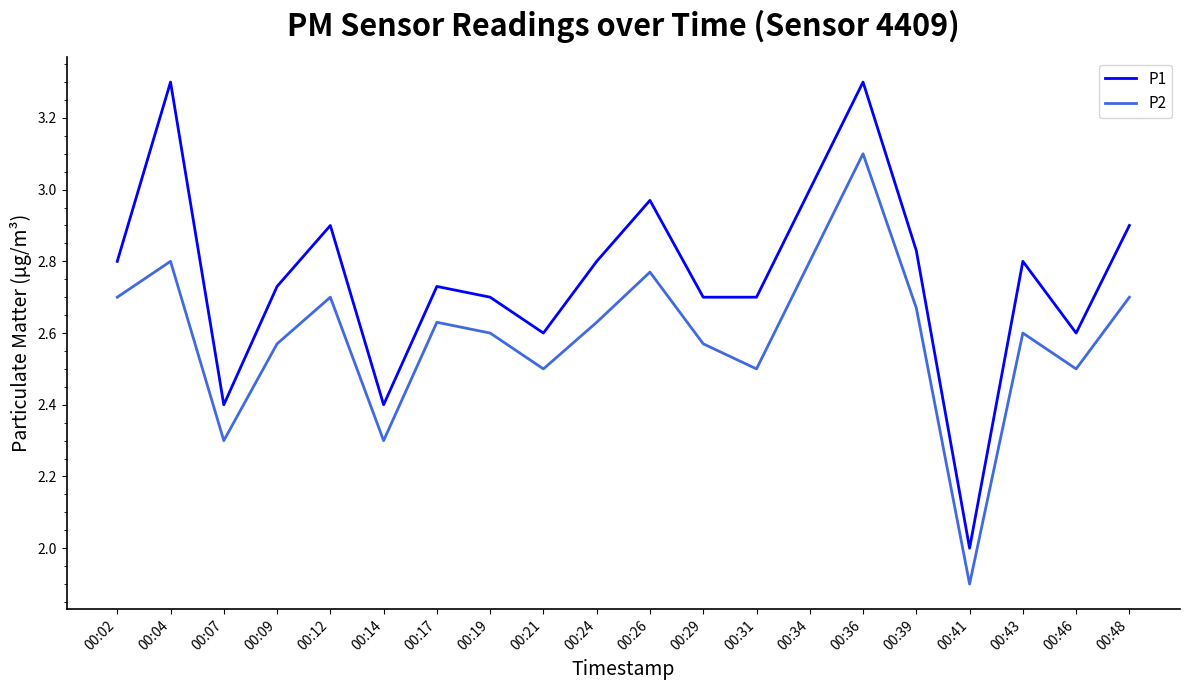

What is the spread (max minus min) of values at 00:36?

0.2